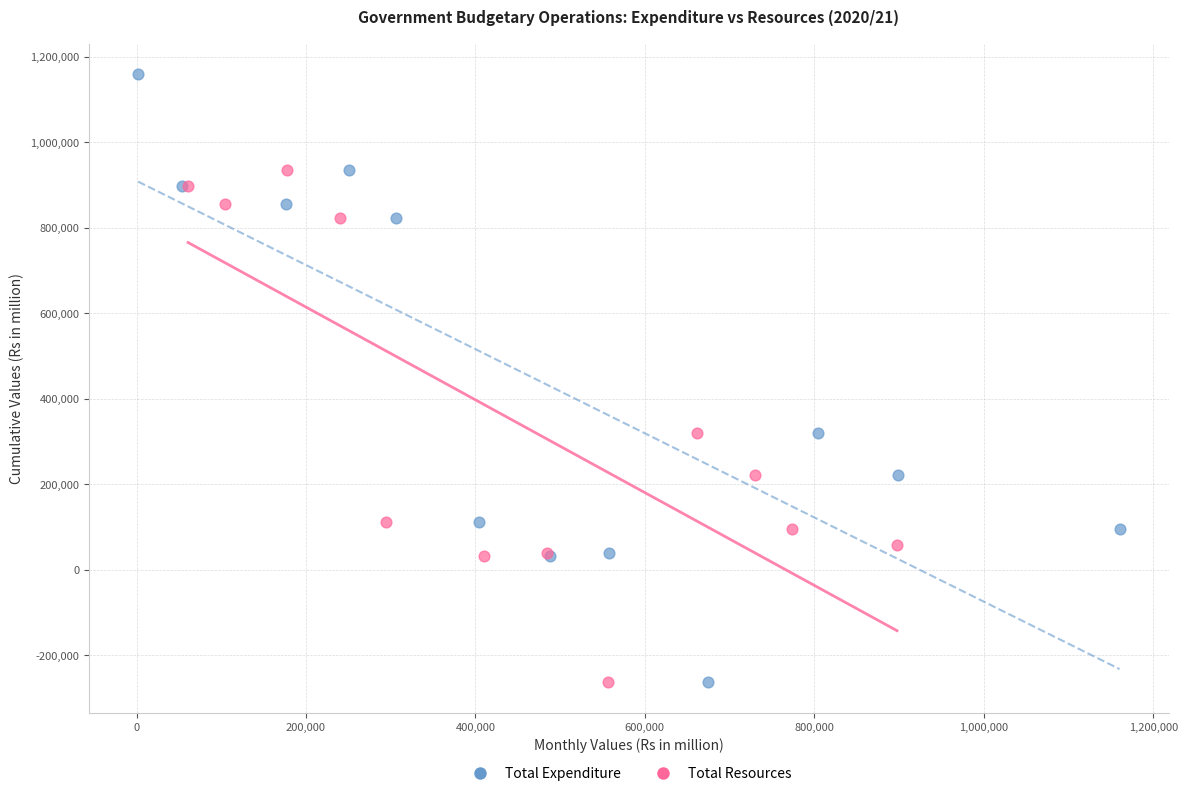

Which series has the largest Y range (max minus min)?

Total Expenditure